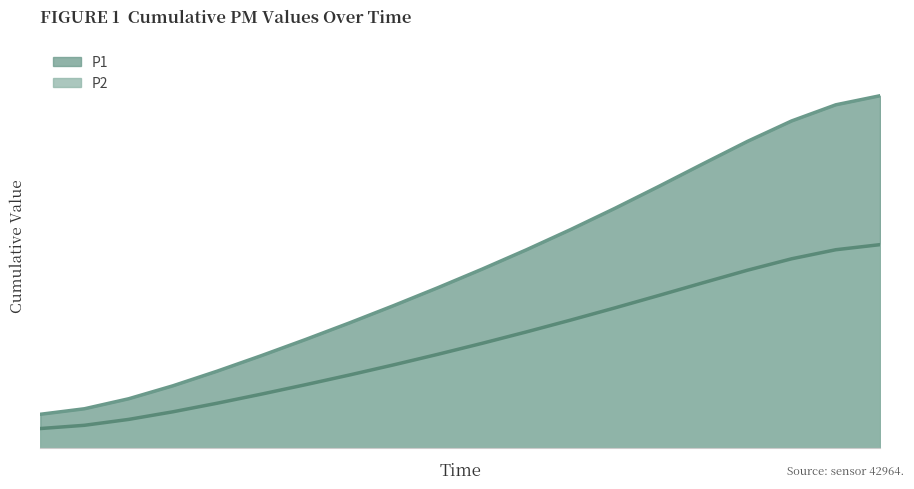

How many values are below 248?

10